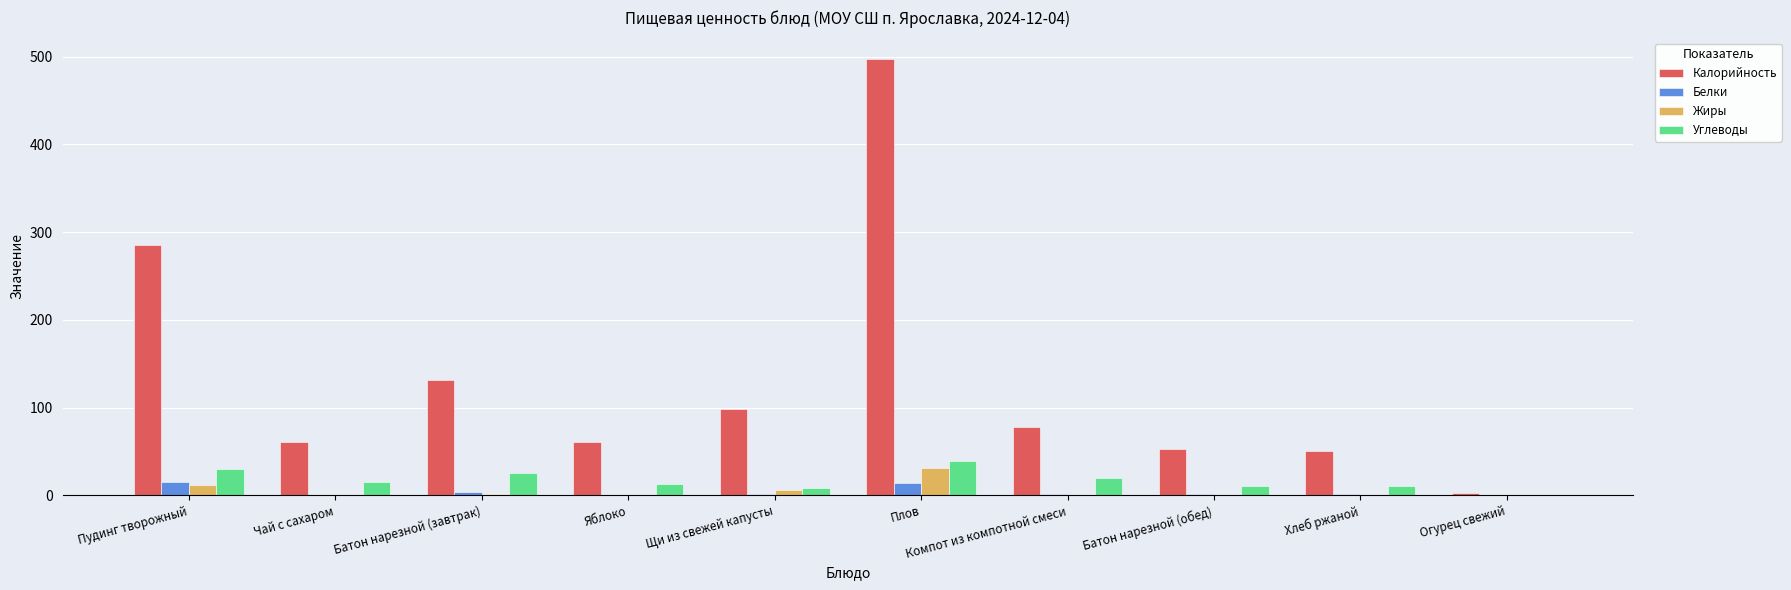

Which series has the largest total across all categories?

Калорийность